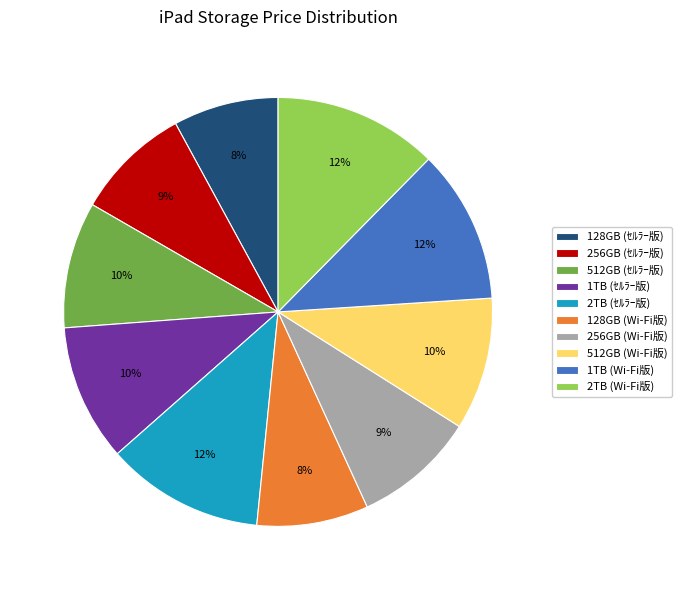

Is 1TB (ｾﾙﾗｰ版) the majority of the pie?

No